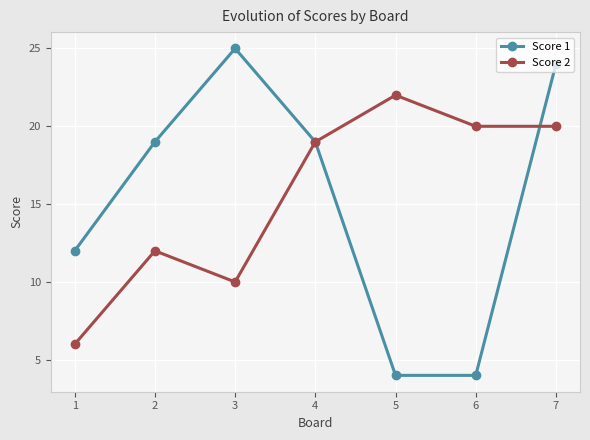

What is the sum of all Score 1 values?

107